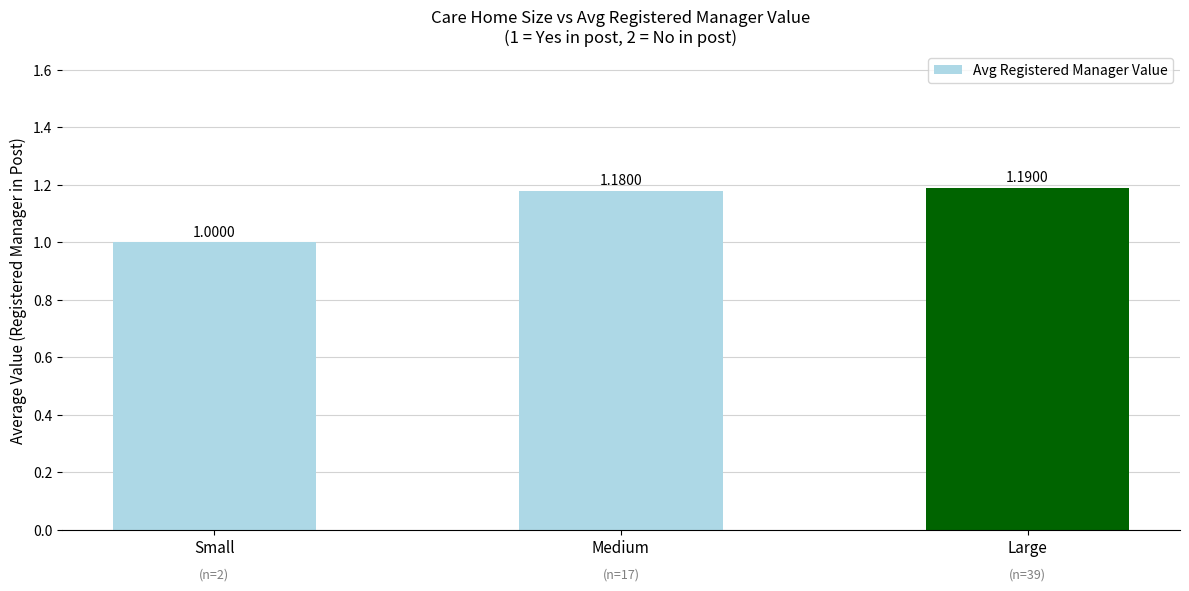

What position from the left is Medium?

2